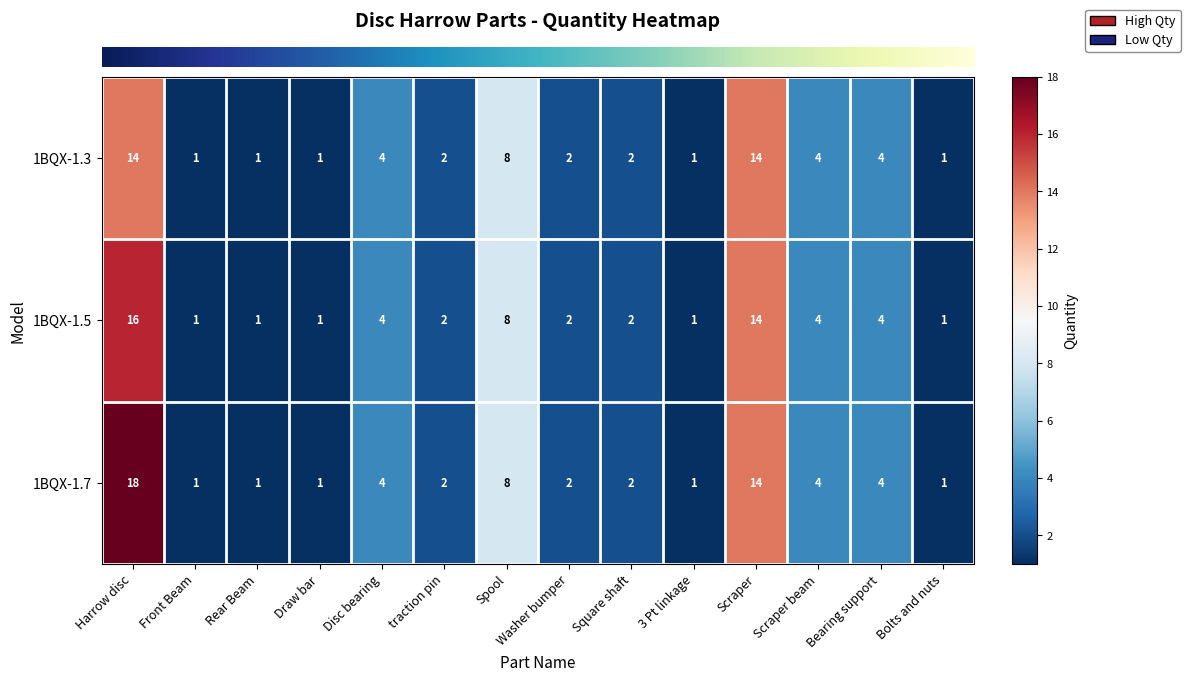

What is the approximate value of 1BQX-1.5 at Scraper?

14